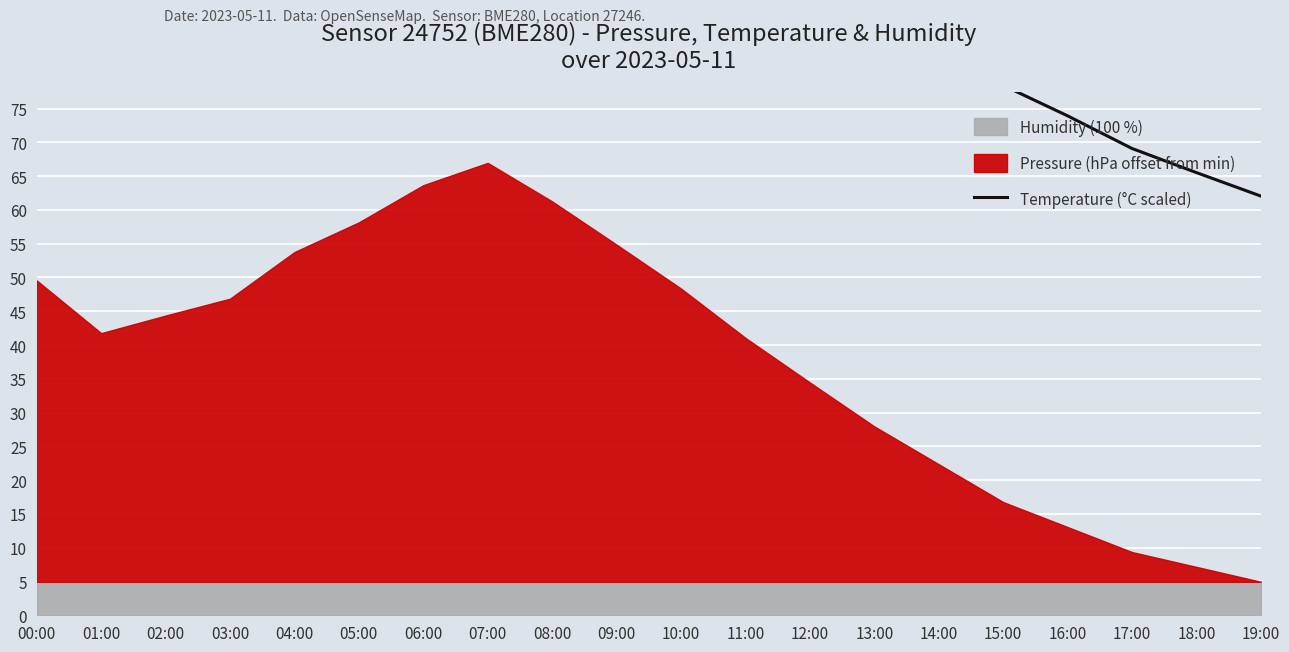

Reading left to right, extract all data points from this chart.

103.9	94.9	98.0	99.8	106.2	110.4	116.0	120.0	115.4	110.5	105.5	99.8	94.7	89.3	84.4	78.4	73.9	69.1	65.5	62.0